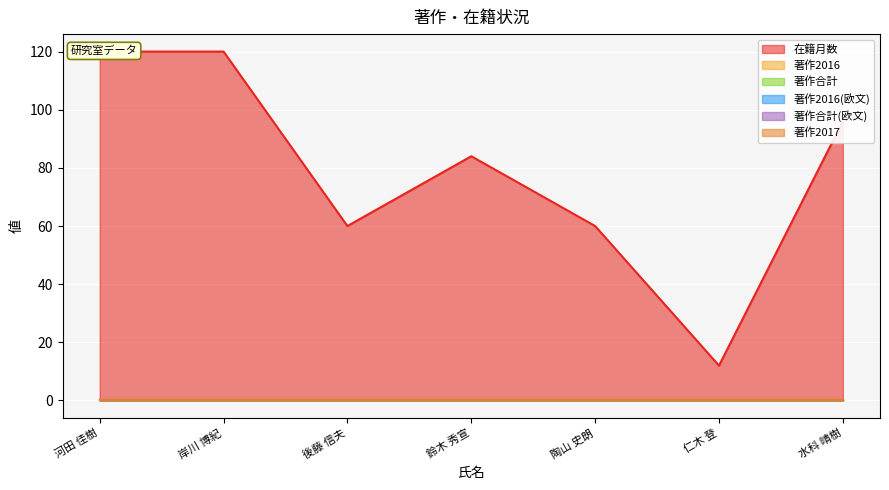

Is it true that 著作2017 equals 0 at 後藤 信夫?

True